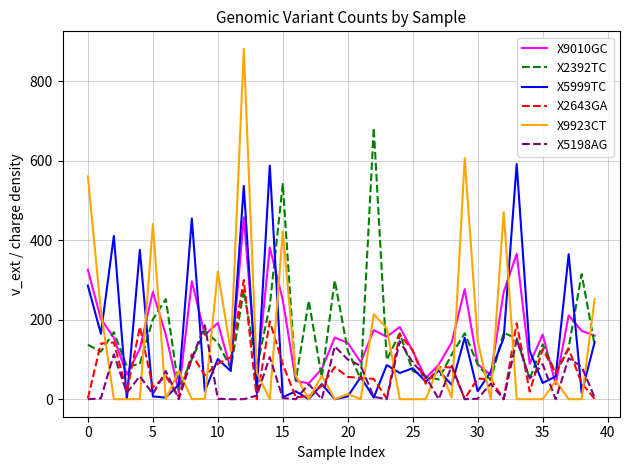

What is the maximum value shown in the chart?

882